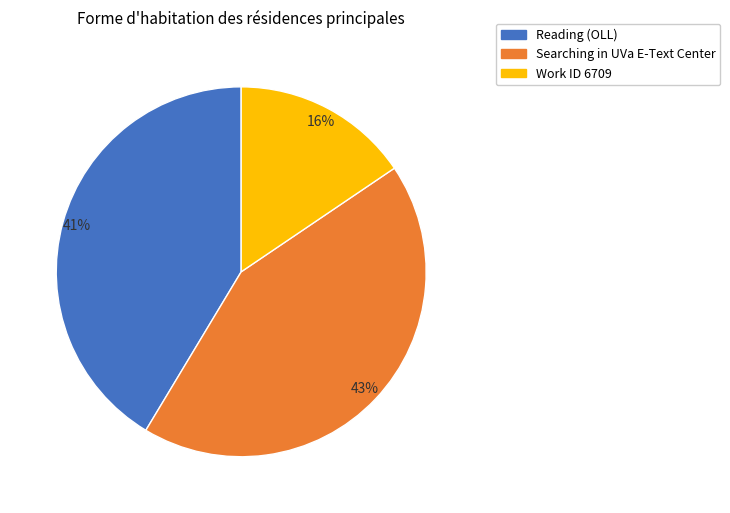

Do Searching in UVa E-Text Center and Reading (OLL) together represent more than half of the pie?

Yes